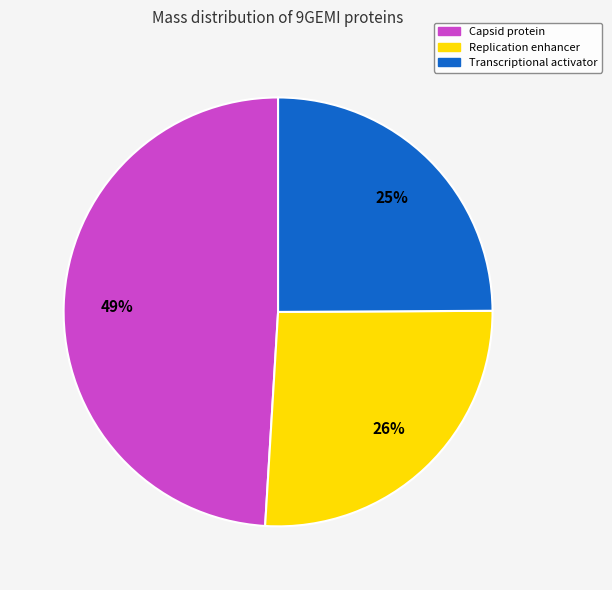

True or false: Replication enhancer accounts for 12% of the total.

False